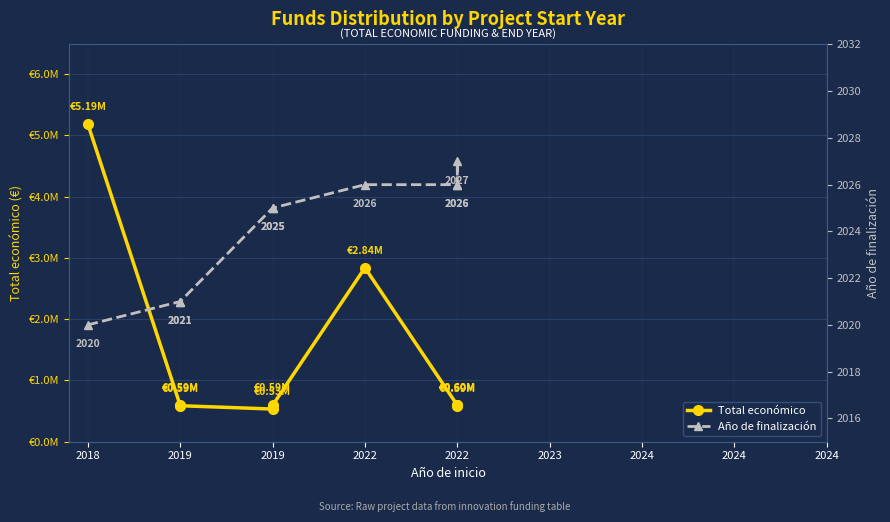

What are all the series names shown in the legend?

Total económico, Año de finalización